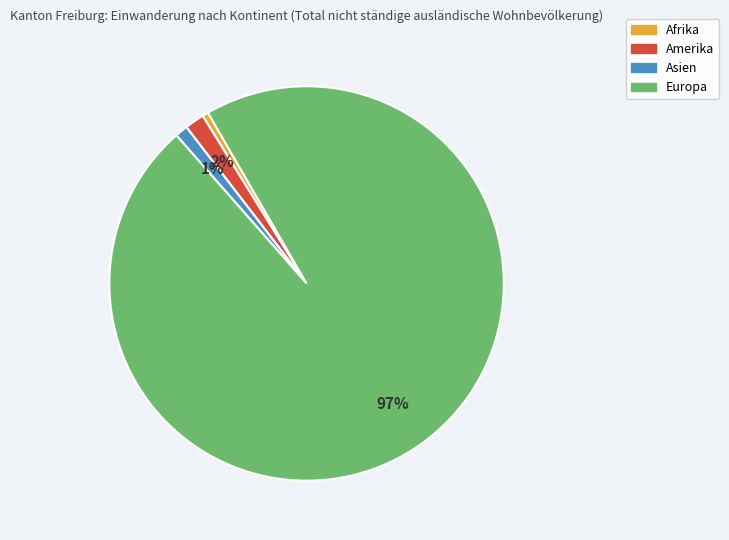

To the nearest percent, what is the average slice percentage?

25%